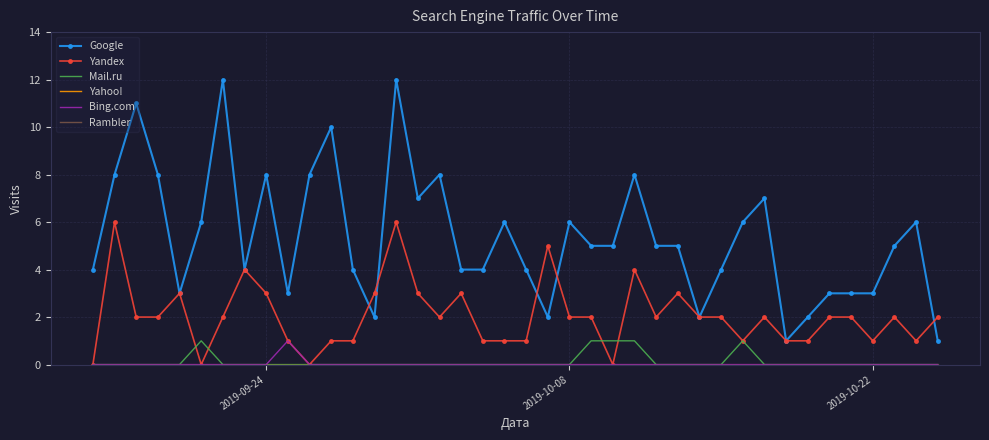

Which series has the largest total across all categories?

Google